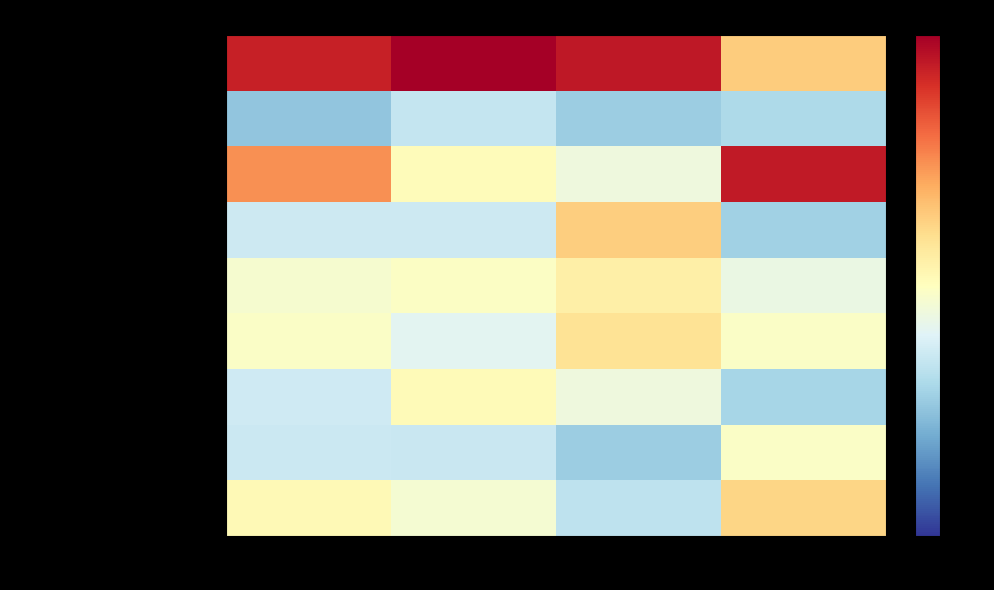

List the series in order of their peak value, lowest first.

Чай с сахаром, Компот из смеси сухофруктов, Котлета рыбная любительская …, Суп гороховый, Картофельное пюре, Хлеб ржано-пшеничный, Салат из белокочанной капуст…, Батон нарезной, Запеканка из творога с повид…